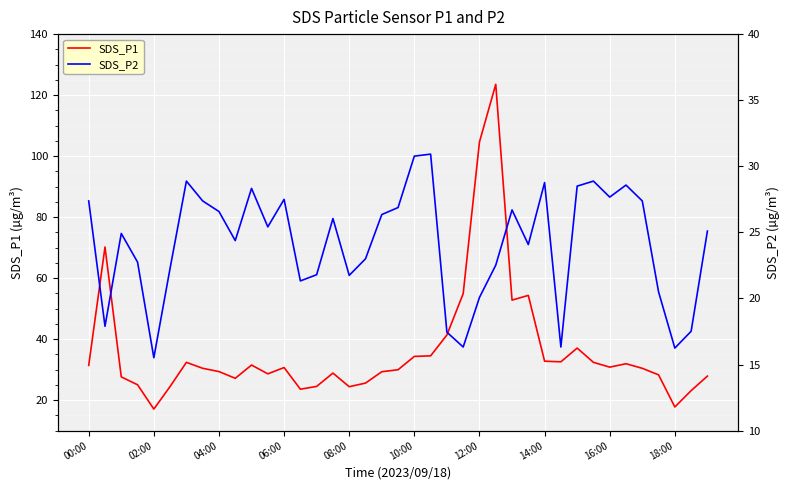

What is the lowest value of the SDS_P1 series?

17.1